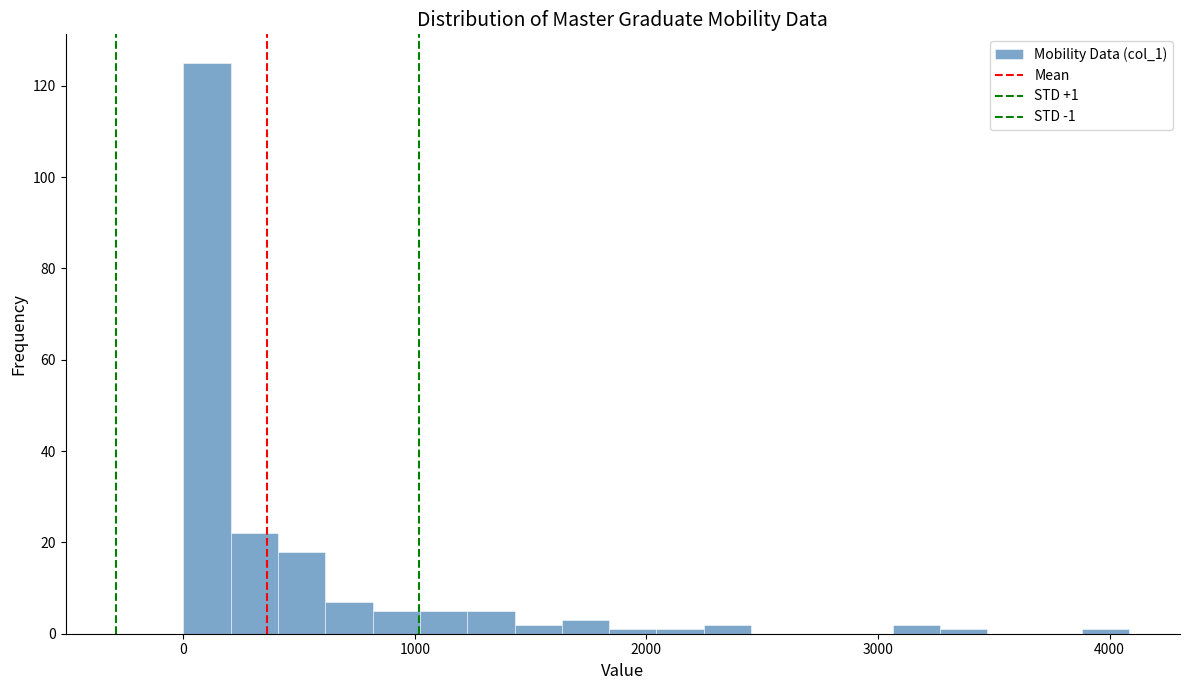

Read against the x-axis, roughly where is the centre of the tallest bar?

100